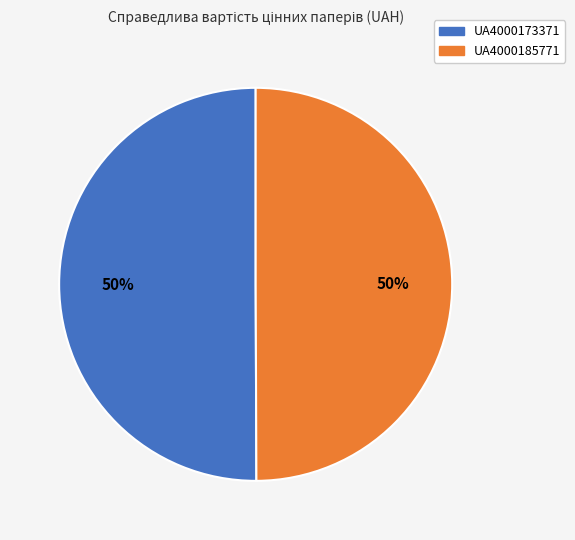

Is the sum of UA4000185771 and UA4000173371 greater than half?

Yes